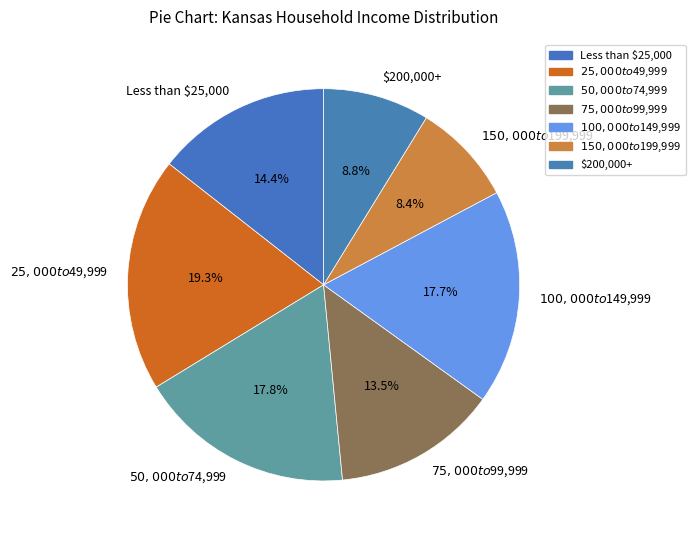

To the nearest percent, what percentage of the pie is $200,000+?

9%